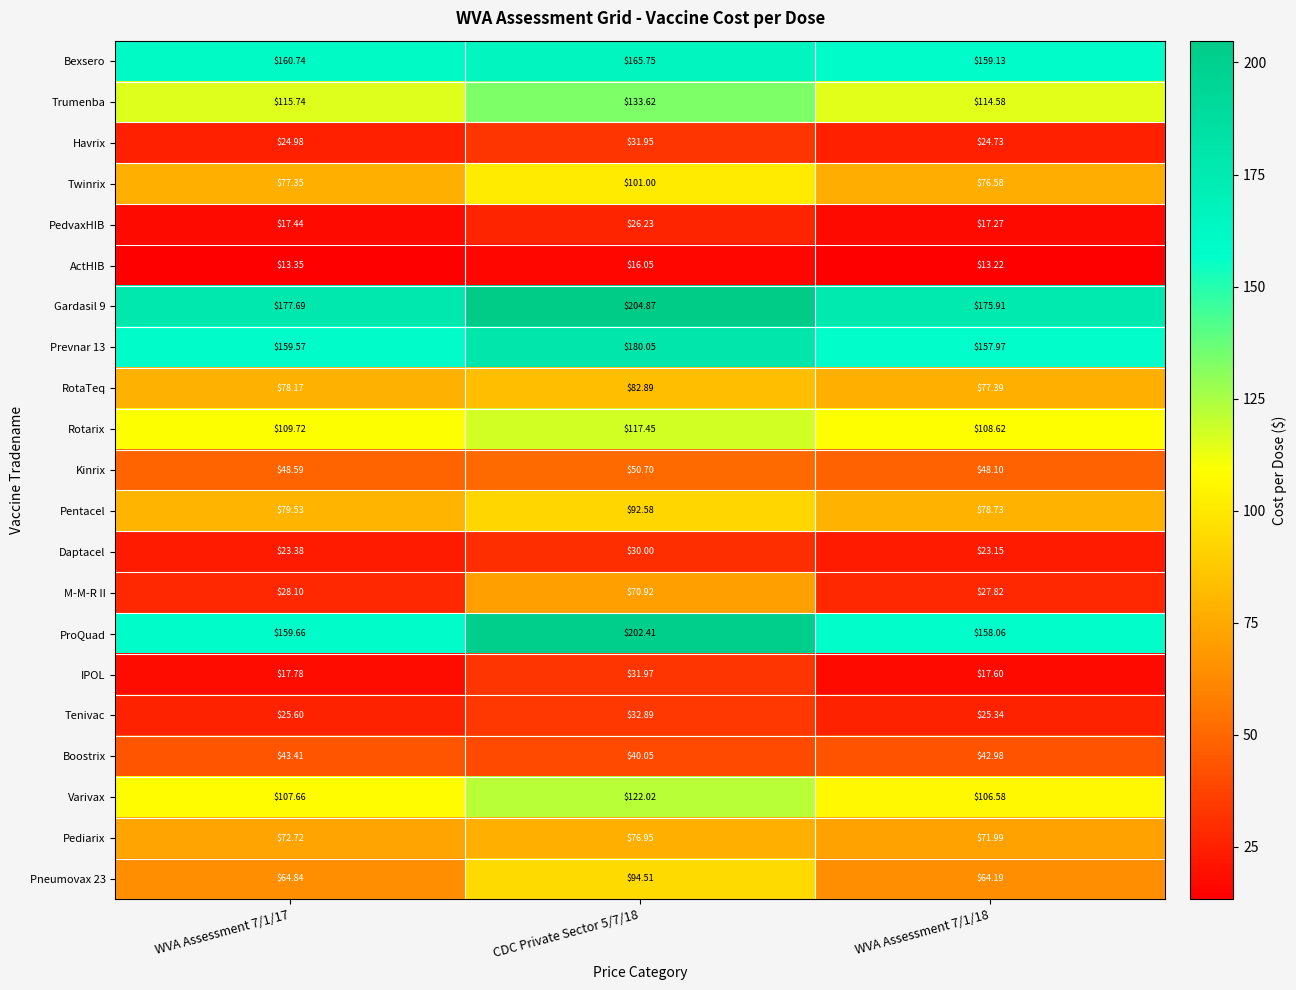

Which series has the largest range (max minus min)?

ProQuad